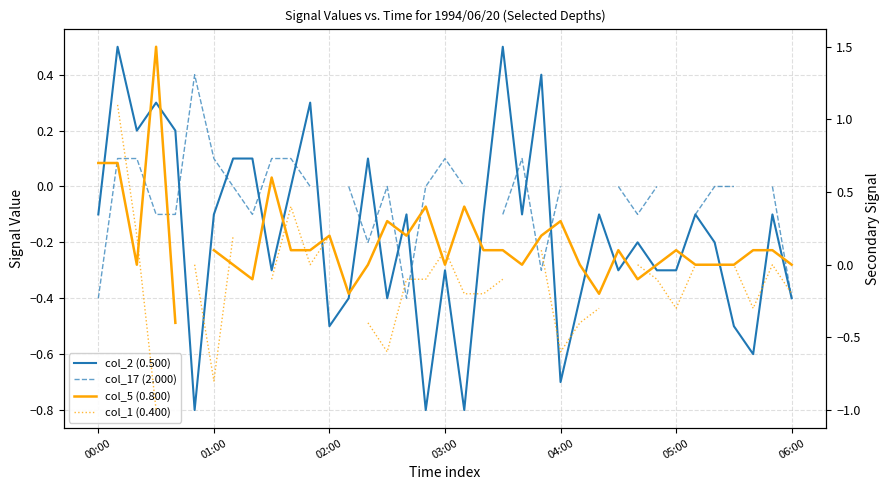

In col_2 (0.500), how many points are lower than both neighbors (excluding endpoints)?

11